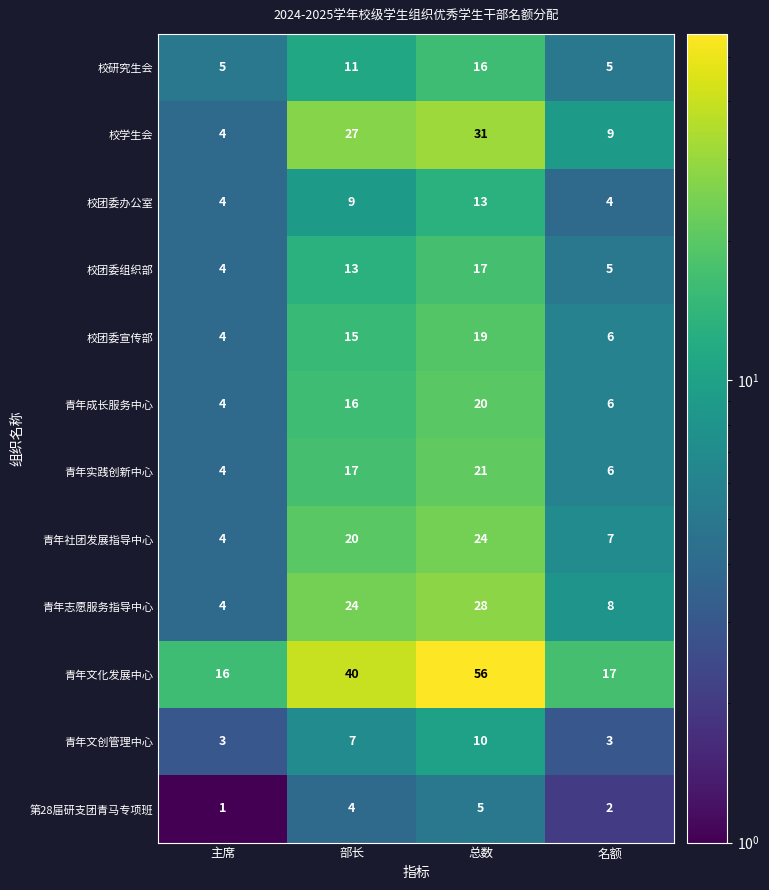

What is the total value across all series at 名额?

78